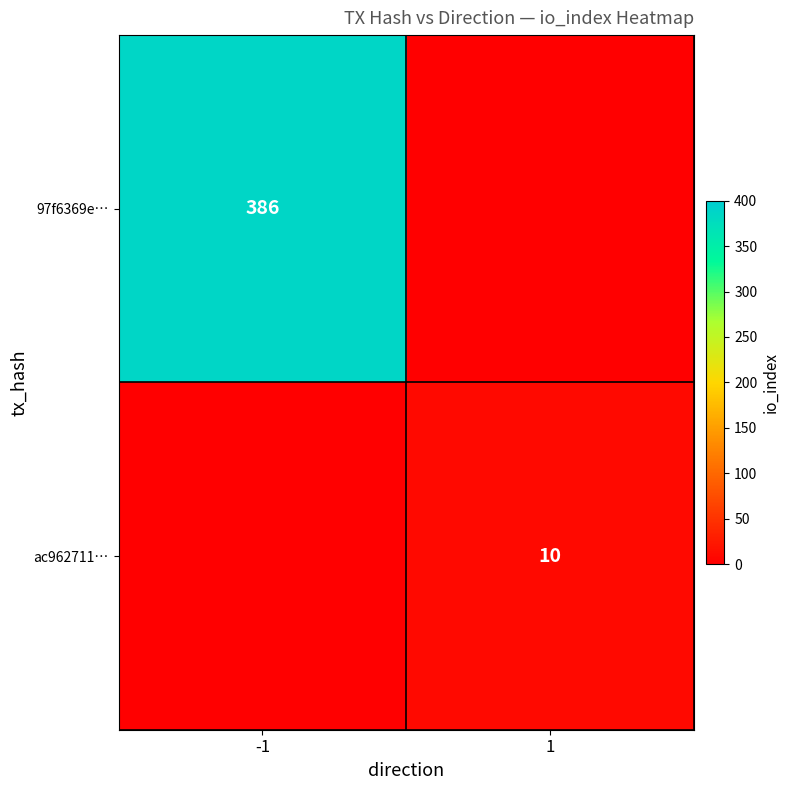

Is it true that ac962711… equals 10 at 1?

True